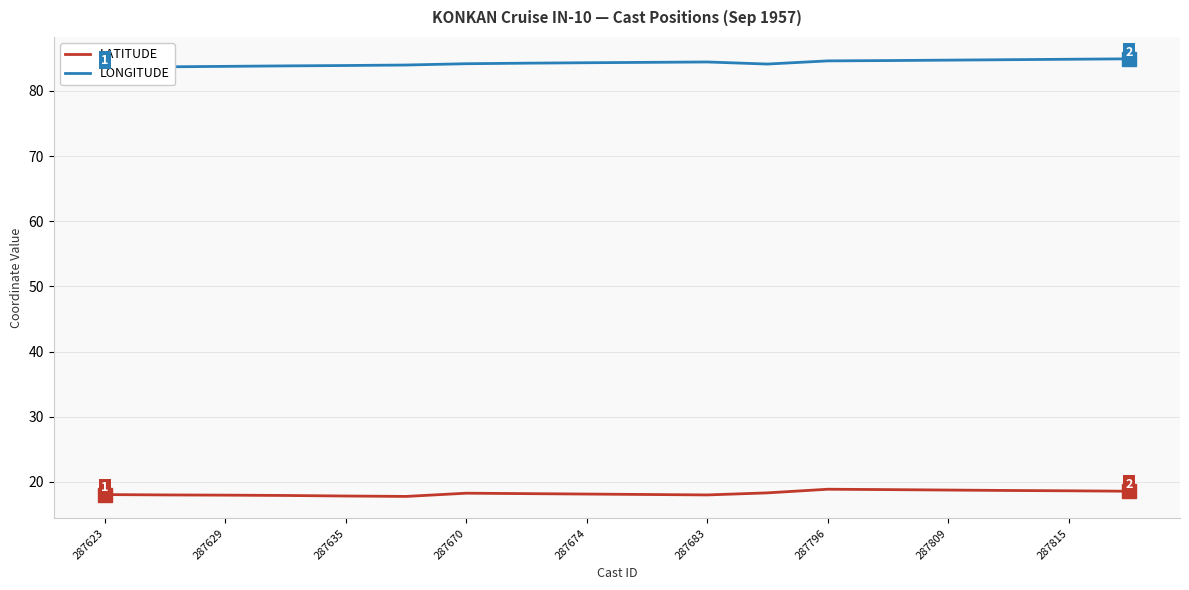

In LONGITUDE, how many points are higher than both neighbors (excluding endpoints)?

1